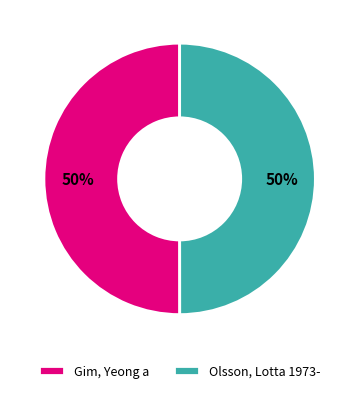

To the nearest percent, what is the combined percentage of Gim, Yeong a and Olsson, Lotta 1973-?

100%